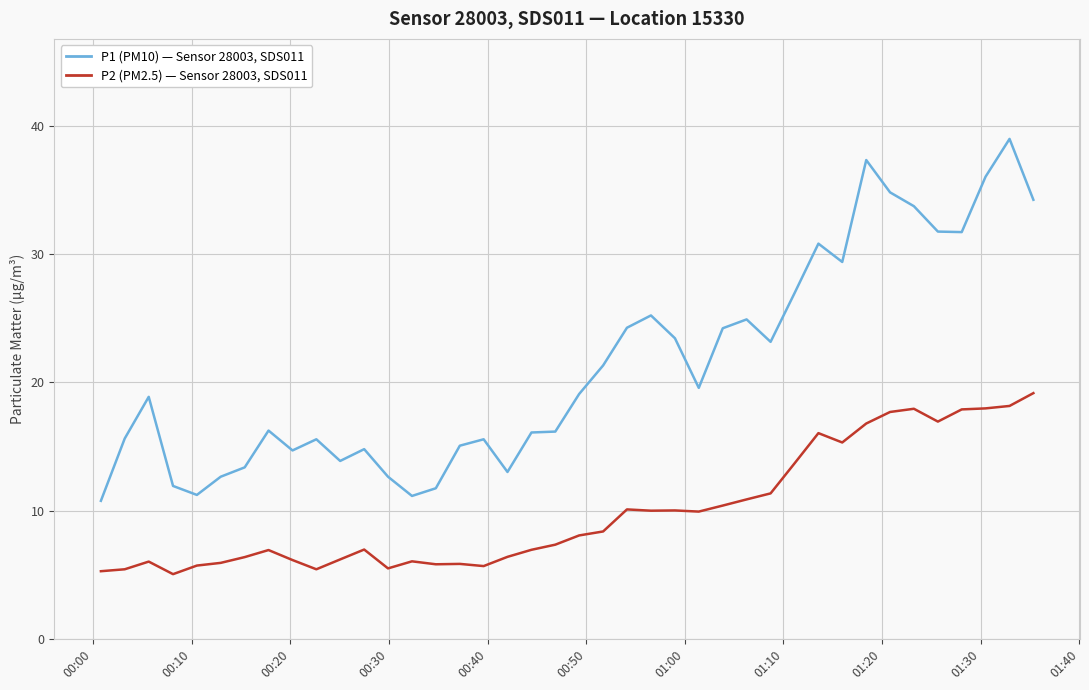

True or false: P1 (PM10) — Sensor 28003, SDS011 and P2 (PM2.5) — Sensor 28003, SDS011 cross at least once.

False